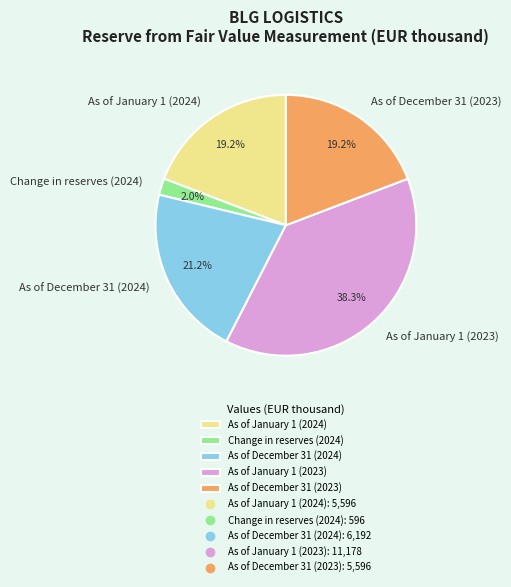

What percentage is NOT represented by As of January 1 (2024)?

80.8%